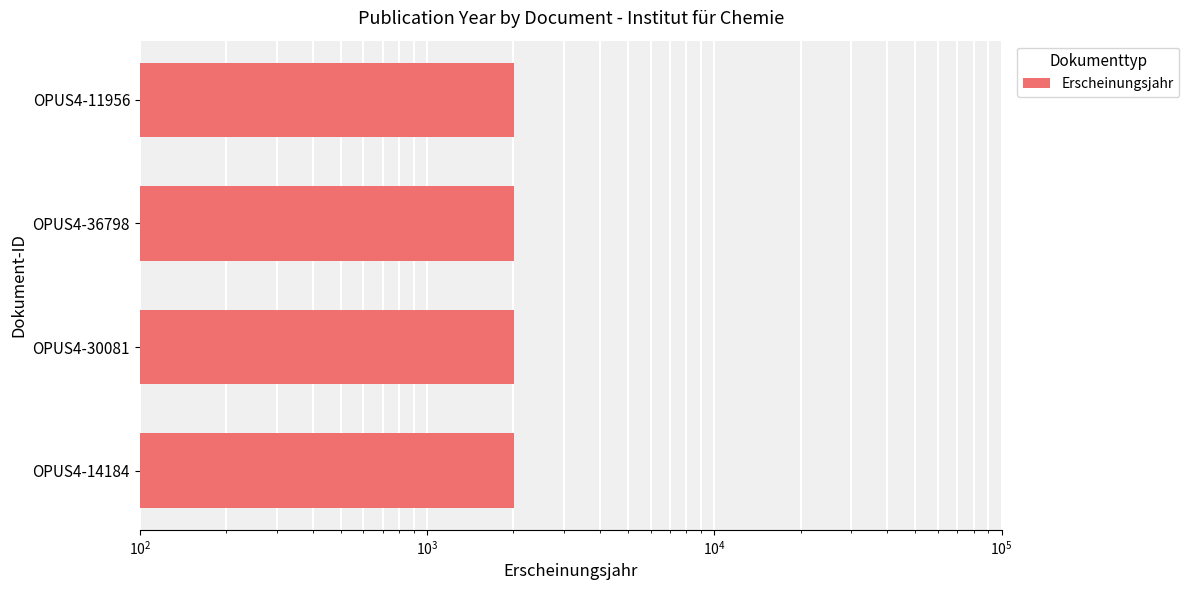

What is the value of the 4th bar from the left?

2010